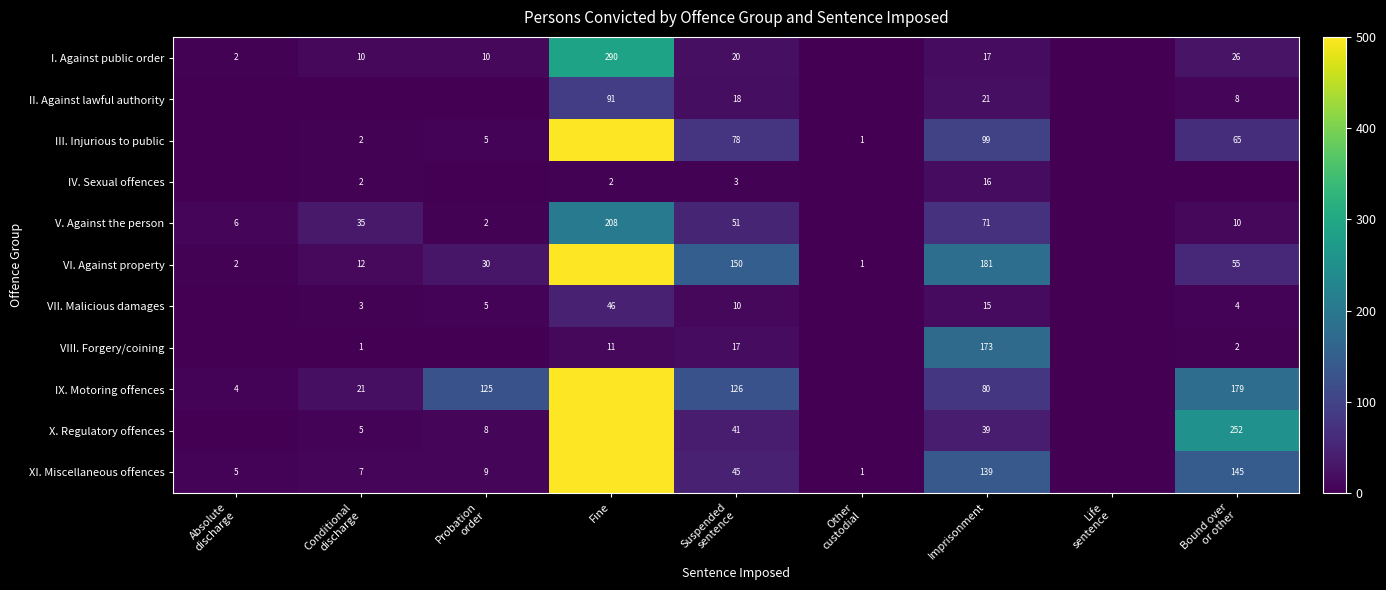

True or false: VII. Malicious damages has a value of 15 at Imprisonment.

True